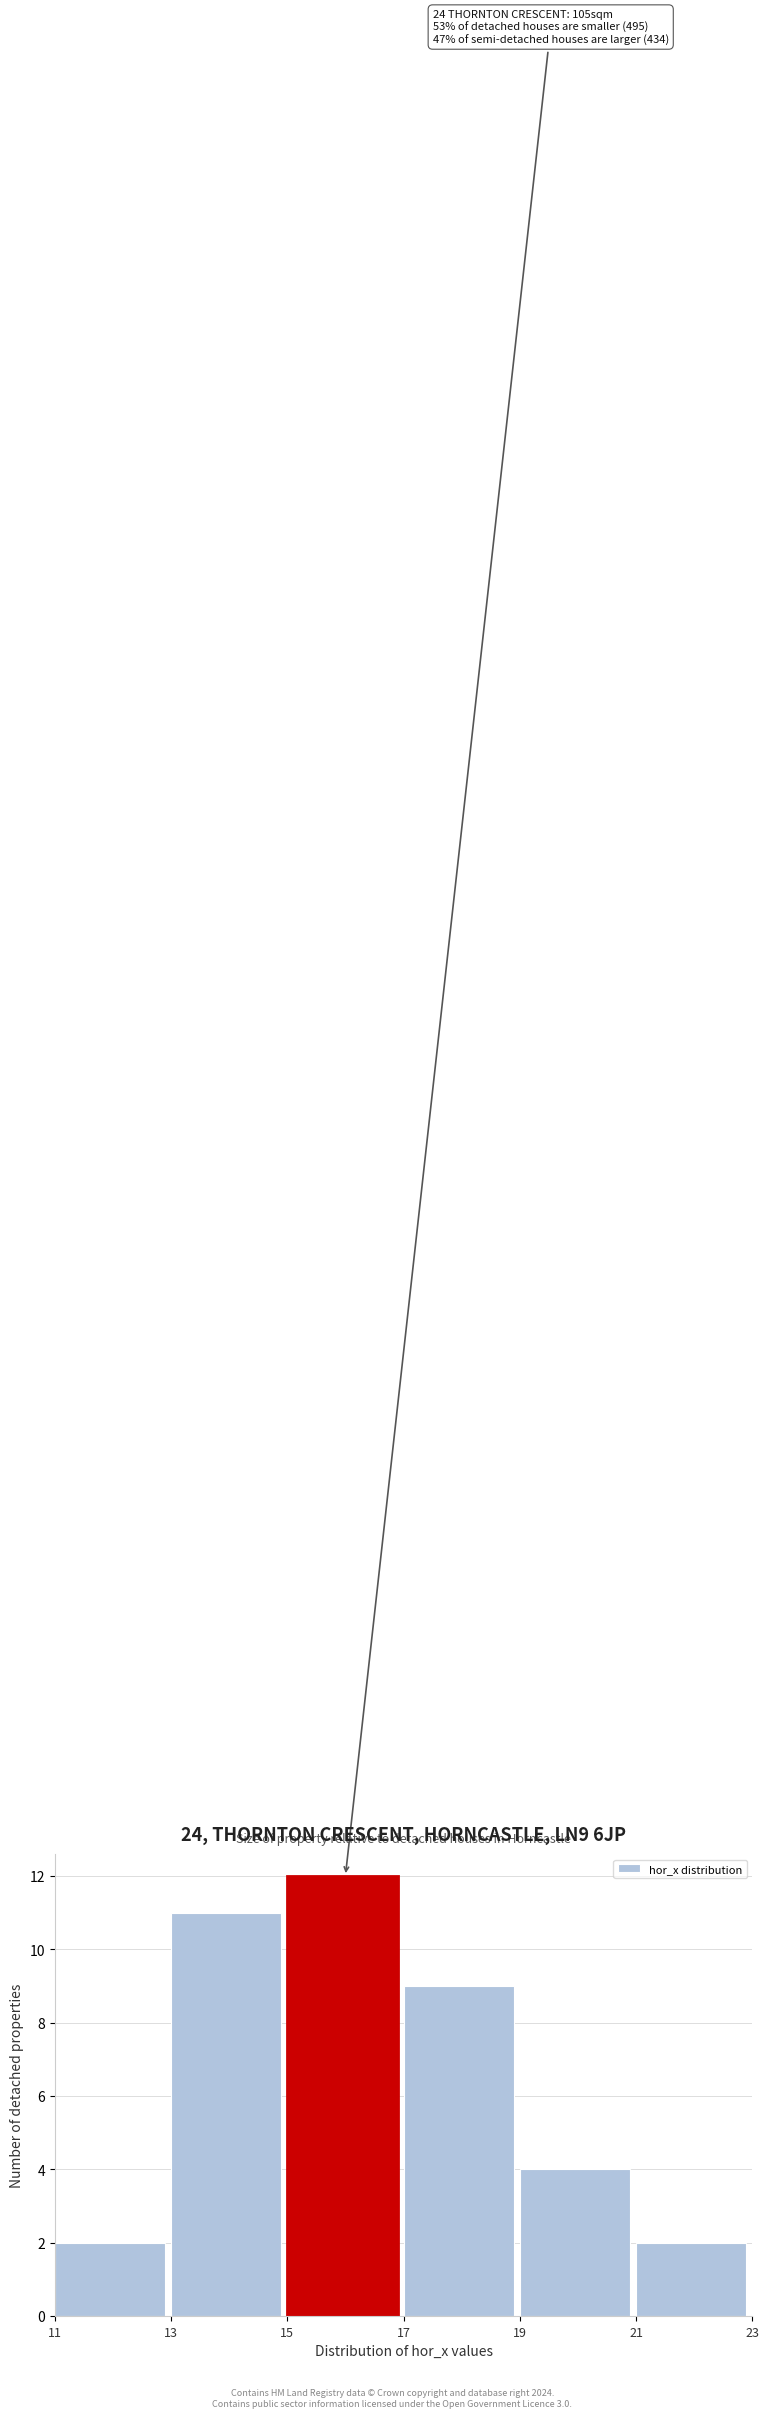

Which range on the x-axis has the tallest bar?

15 to 17